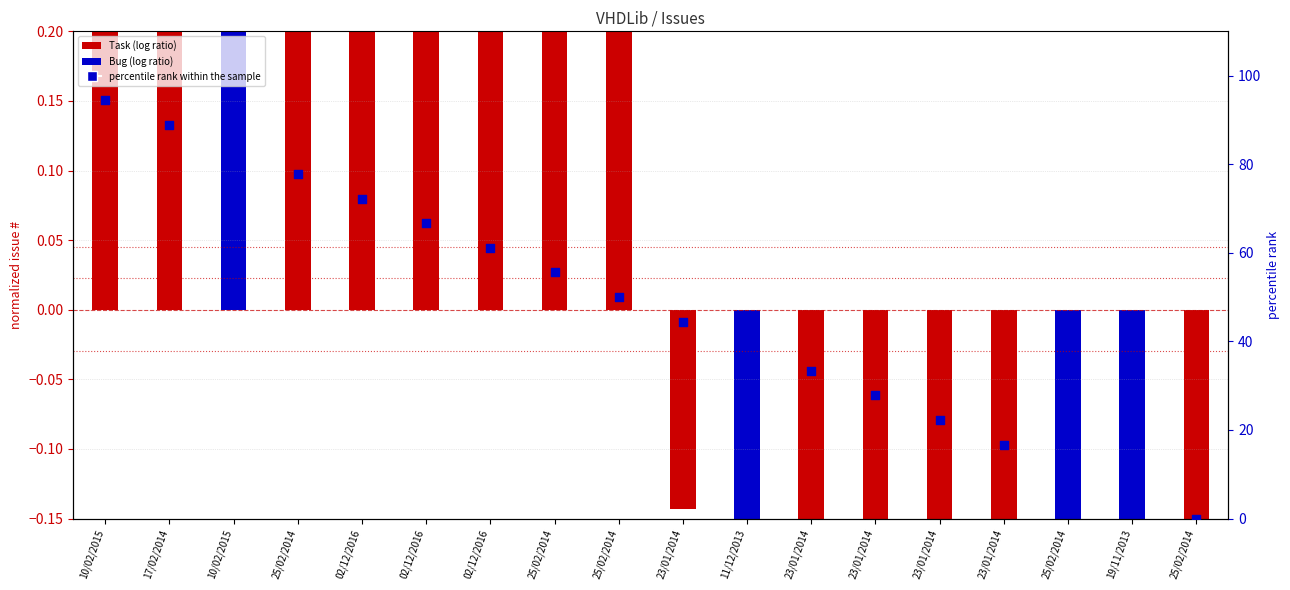

What is the change in value from 23/01/2014 to 23/01/2014?

-5.6